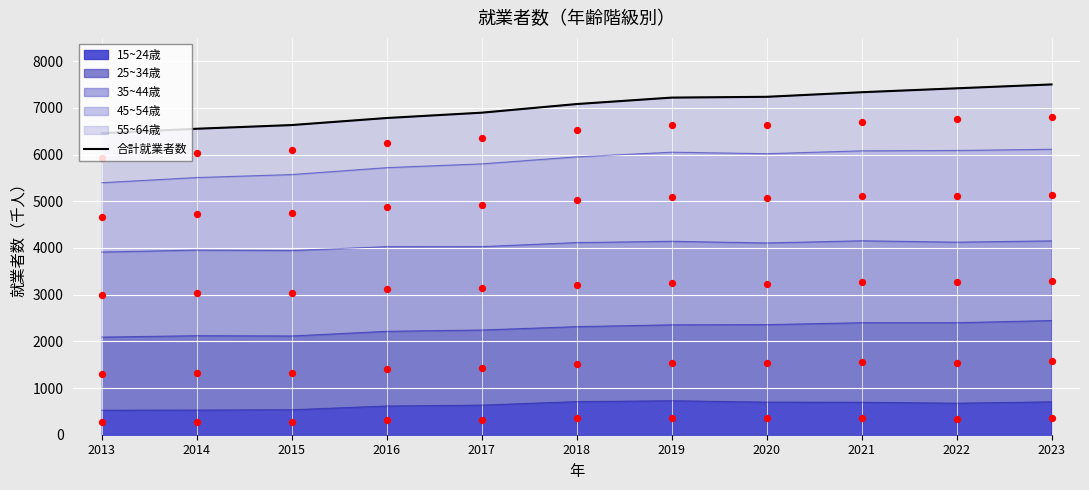

Which has a higher value, 2013 or 2020?

2020